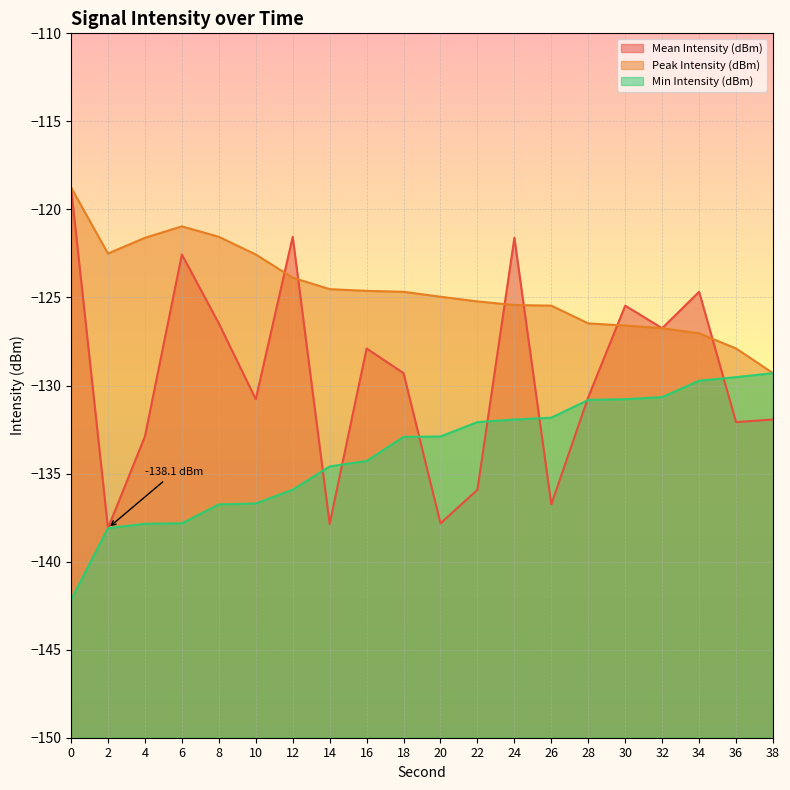

Is it true that Mean Intensity (dBm) equals -125.5 at 30?

True